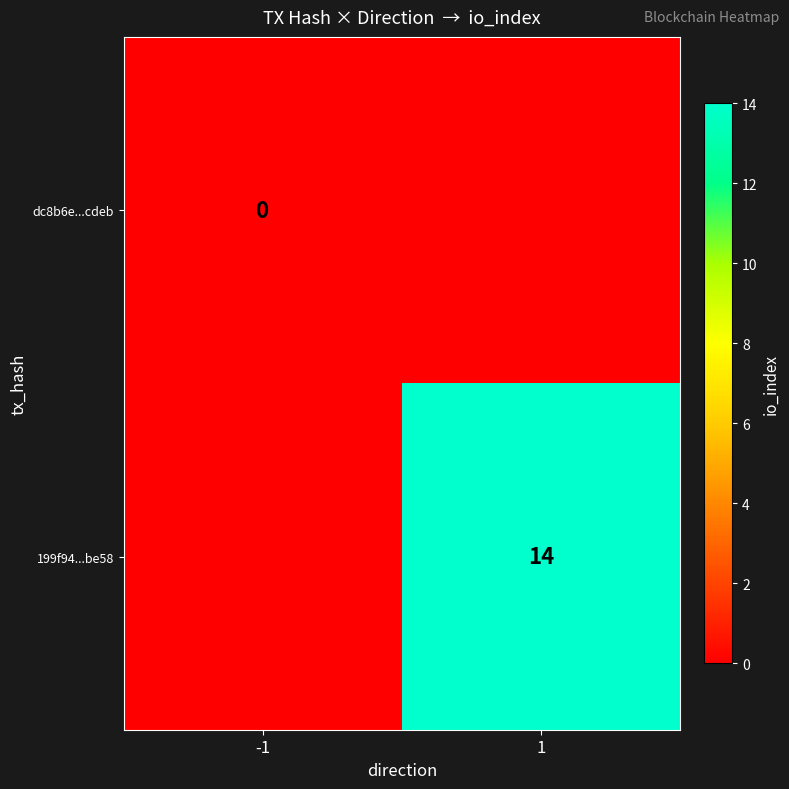

The 199f94...be58 series shows 22 at 1. True or false?

False